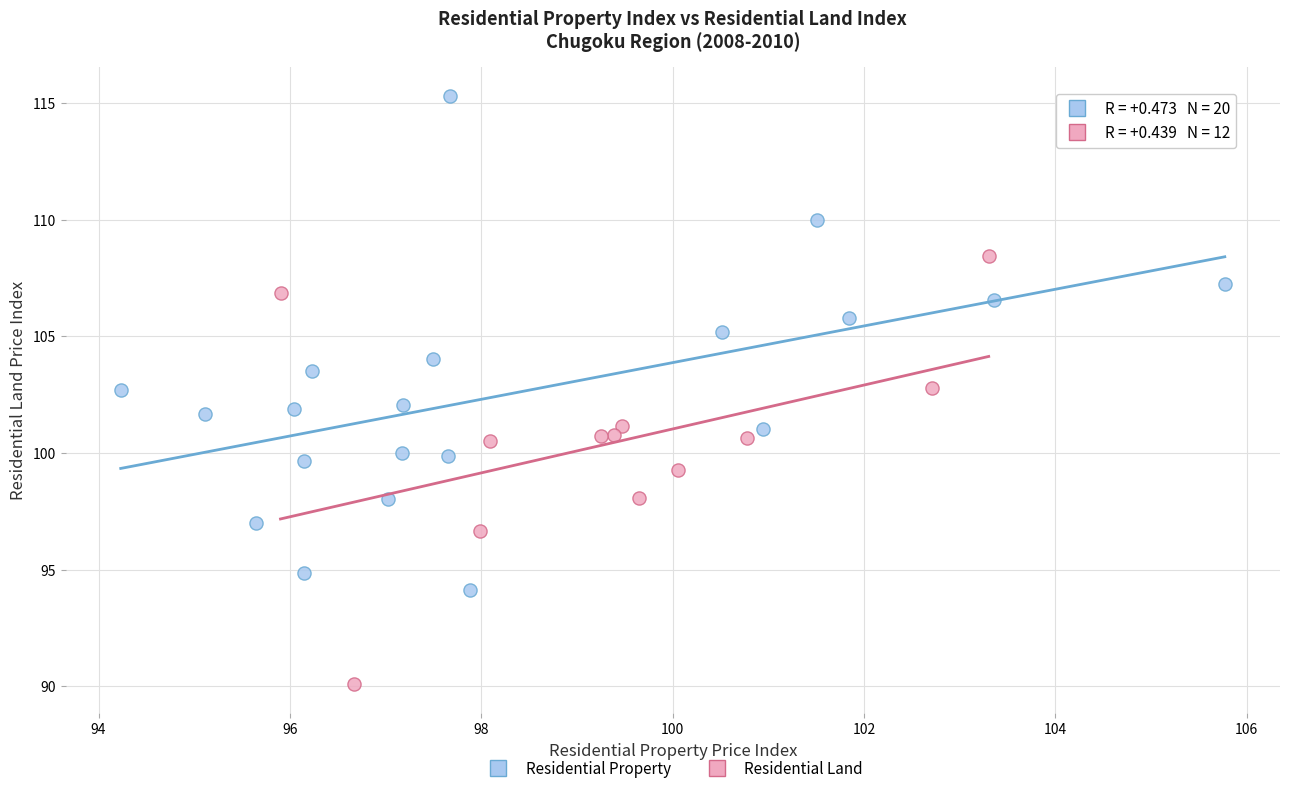

Which series has the widest spread of Y values?

Residential Property